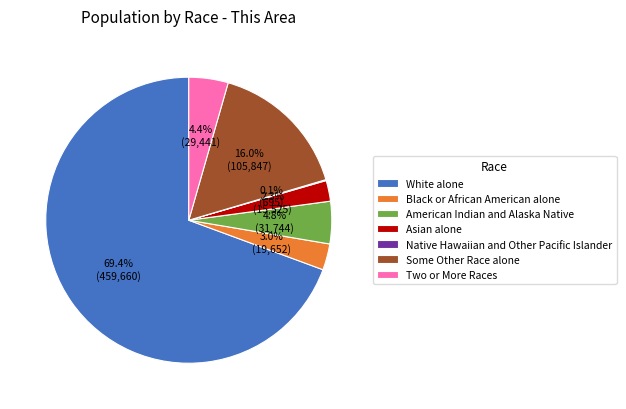

The American Indian and Alaska Native slice represents 5% of the pie. True or false?

True